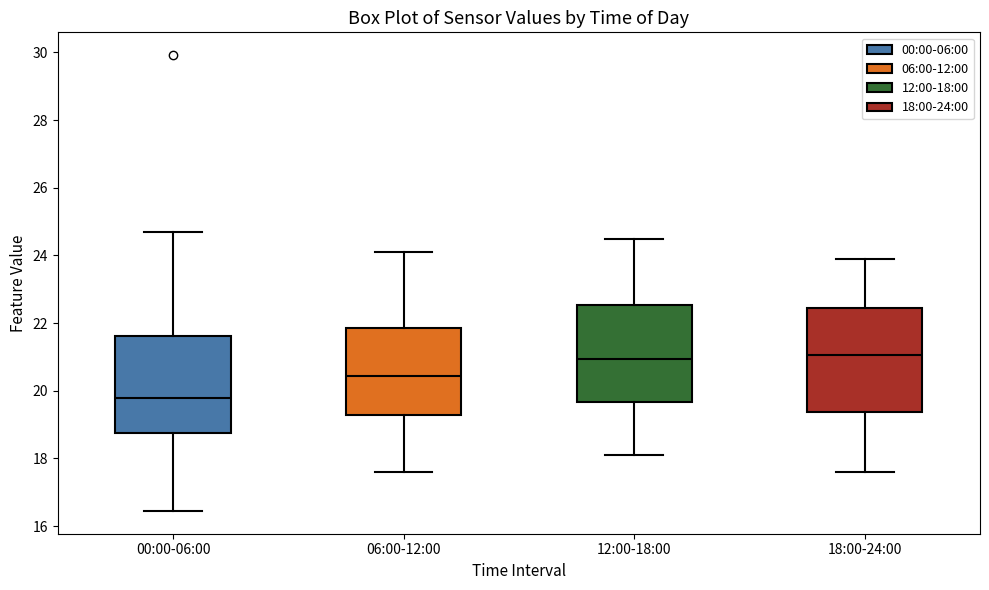

Where does the lower whisker of the box for 18:00-24:00 end on the y-axis? The values are not printed on the chart, so give them approximately, as read against the axis.

17.6